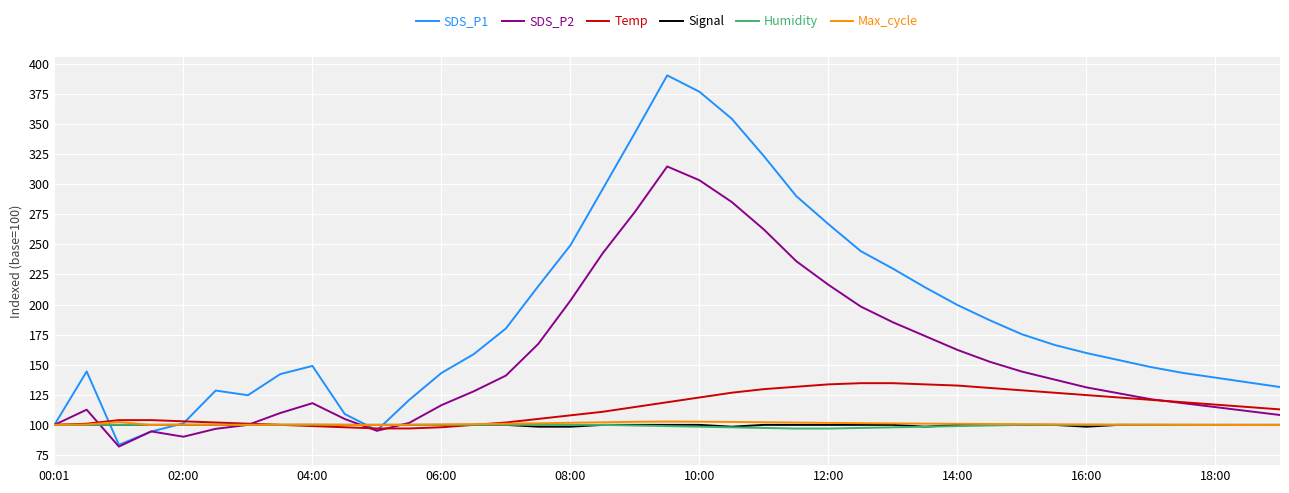

What is the maximum value shown in the chart?

390.5